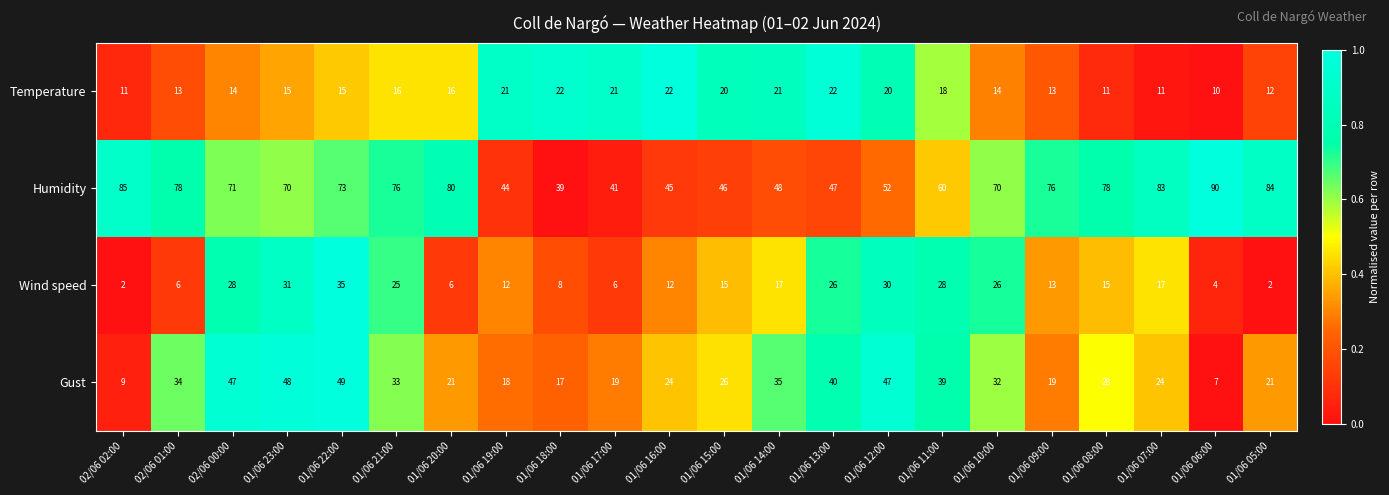

What is the sum of the Temperature values at 01/06 14:00 and 01/06 08:00?

32